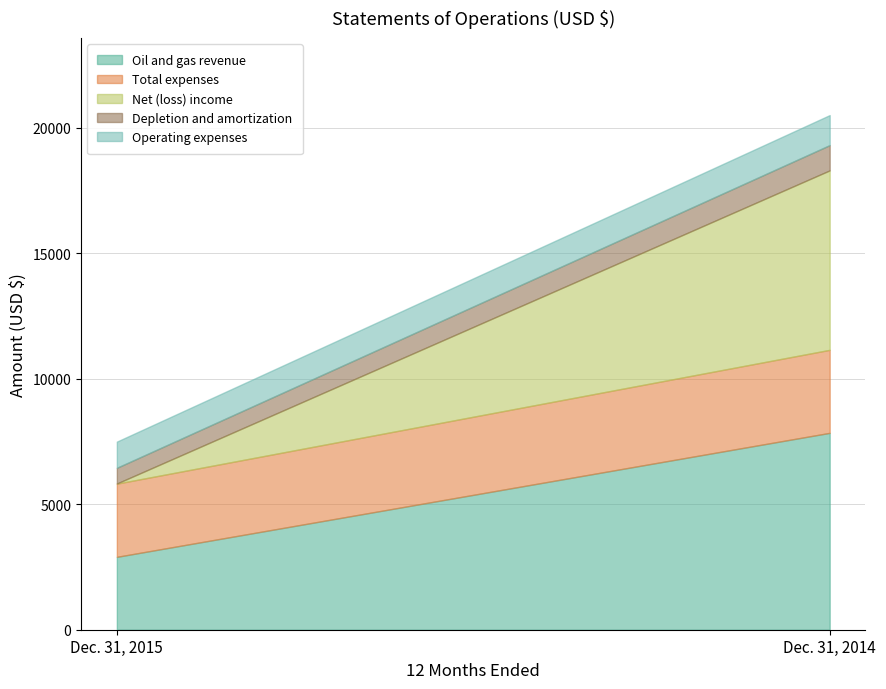

Which series has the largest total across all categories?

Oil and gas revenue